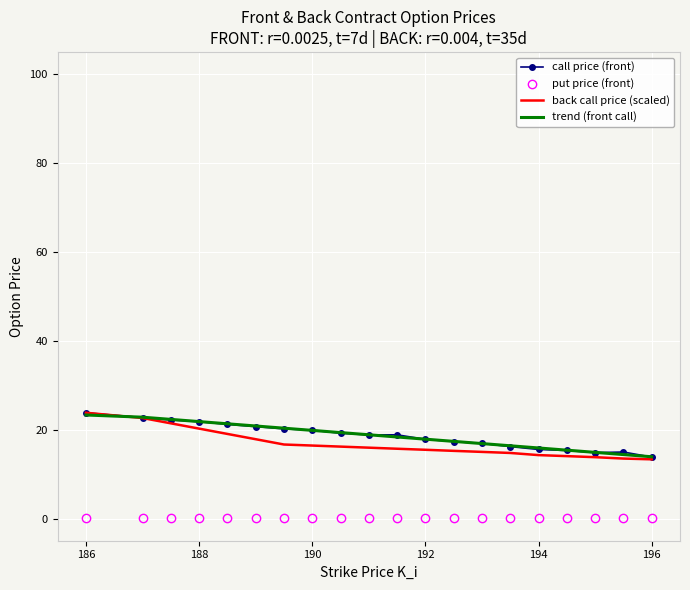

What is the greatest value displayed?

23.8